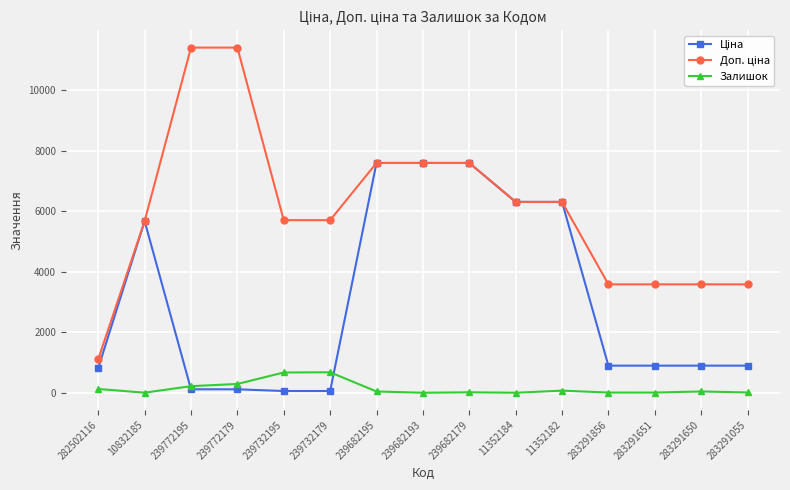

What is the total value across all series at 10832185?

11349.6